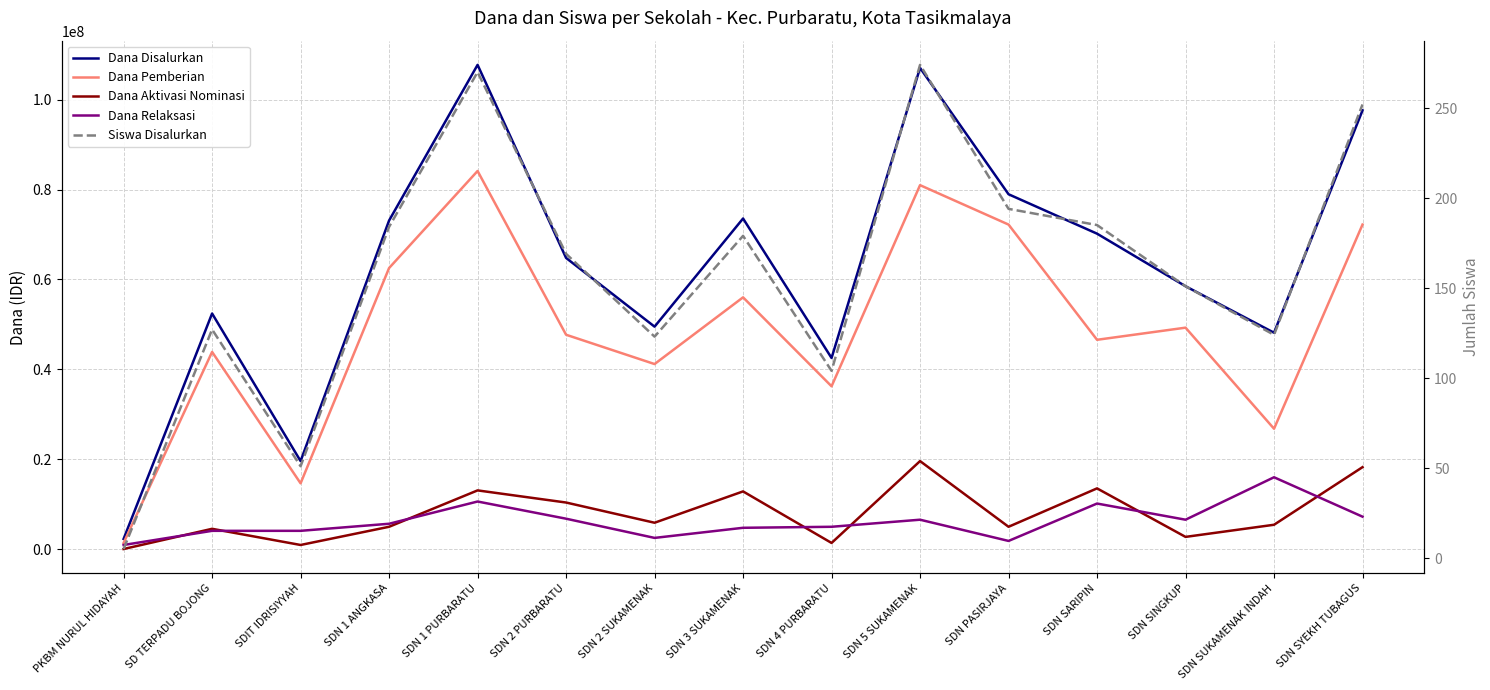

Rank the categories by Dana Disalurkan value from highest to lowest.

SDN 1 PURBARATU, SDN 5 SUKAMENAK, SDN SYEKH TUBAGUS, SDN PASIRJAYA, SDN 3 SUKAMENAK, SDN 1 ANGKASA, SDN SARIPIN, SDN 2 PURBARATU, SDN SINGKUP, SD TERPADU BOJONG, SDN 2 SUKAMENAK, SDN SUKAMENAK INDAH, SDN 4 PURBARATU, SDIT IDRISIYYAH, PKBM NURUL HIDAYAH